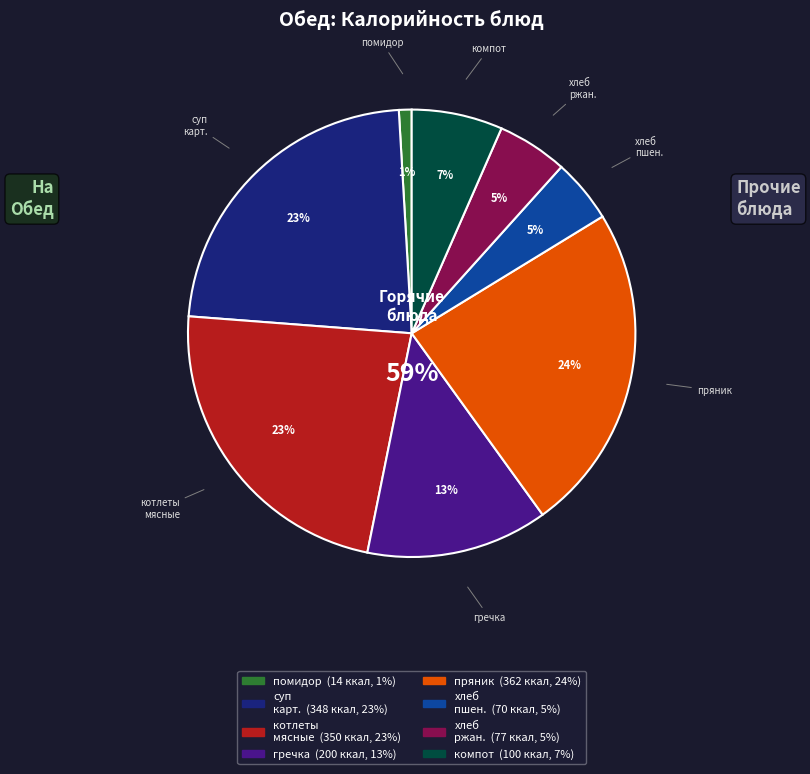

What portion of the pie excludes пряник?

76.2%